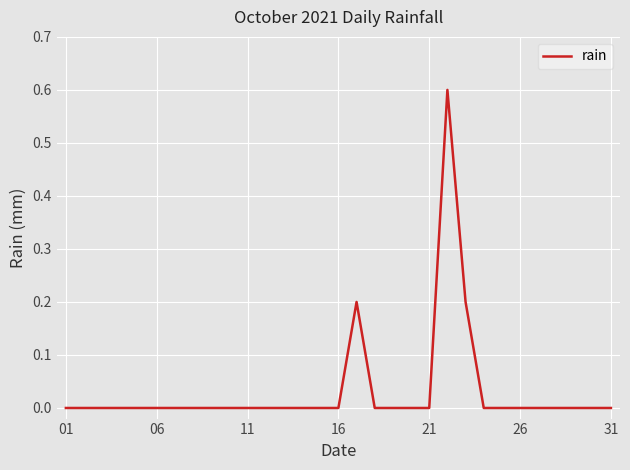

What is the maximum value shown in the chart?

0.6